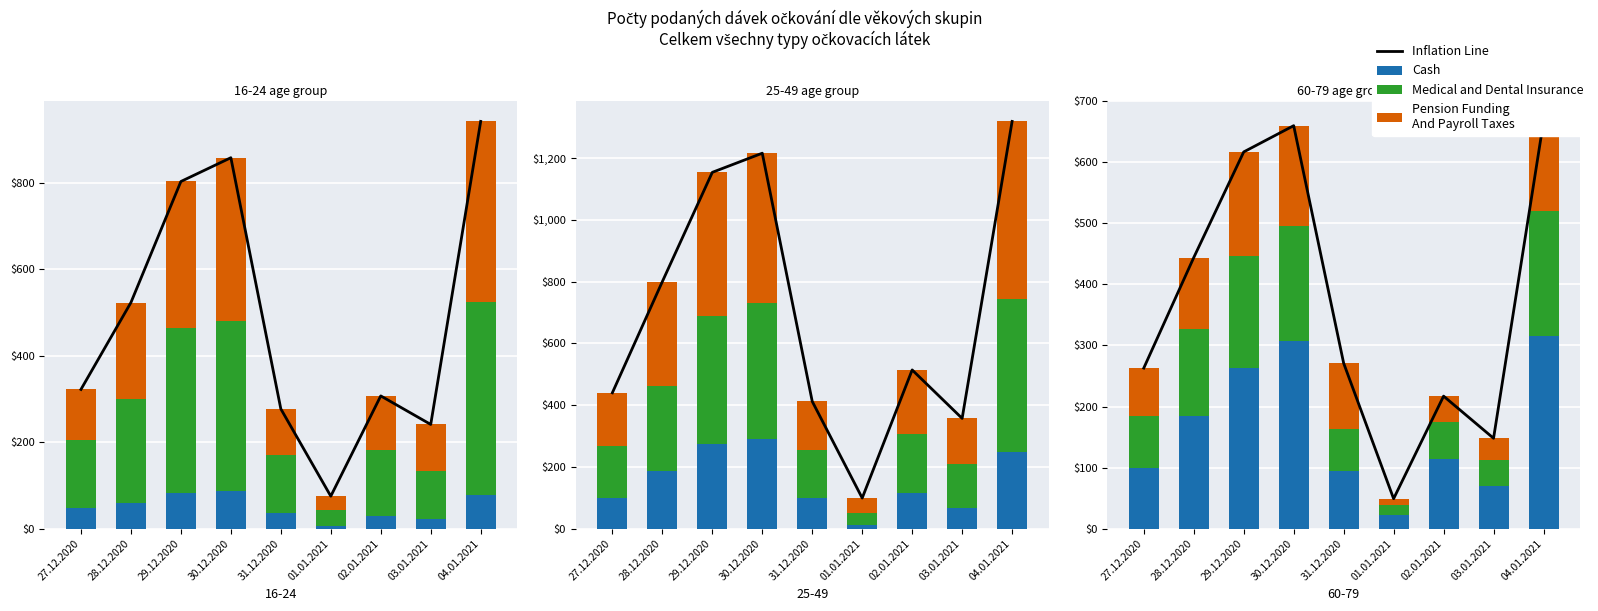

At which category is the sum across all series the highest?

04.01.2021